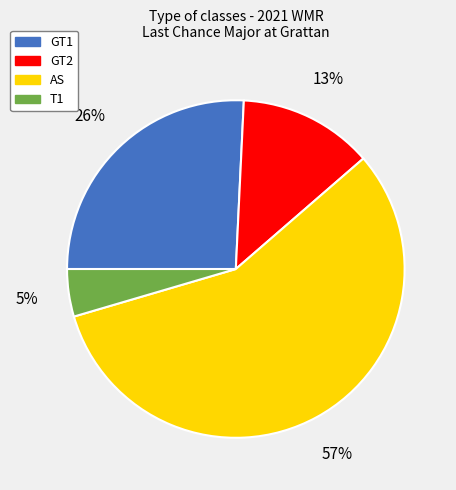

Rank the categories by value from highest to lowest.

AS, GT1, GT2, T1